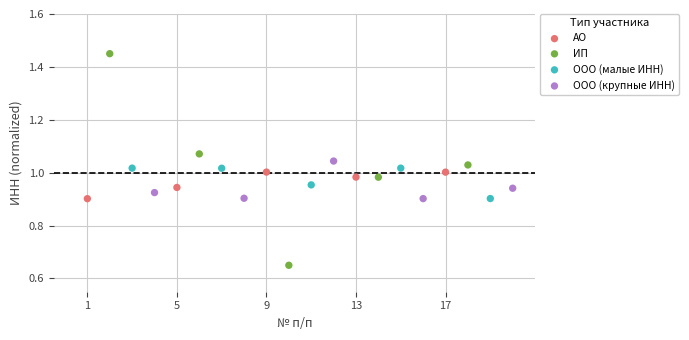

Which series reaches the maximum Y coordinate?

ИП